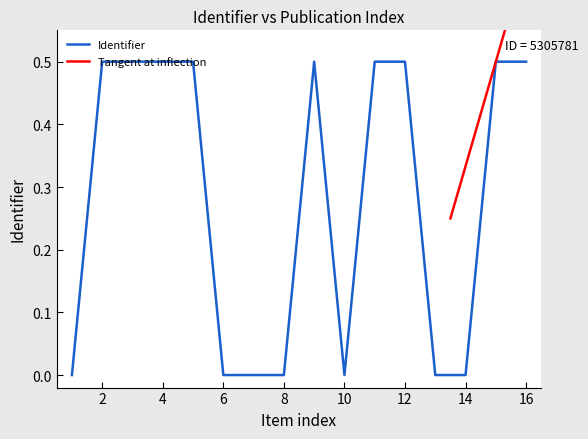

How many points are lower than both their immediate neighbors (excluding endpoints)?

3